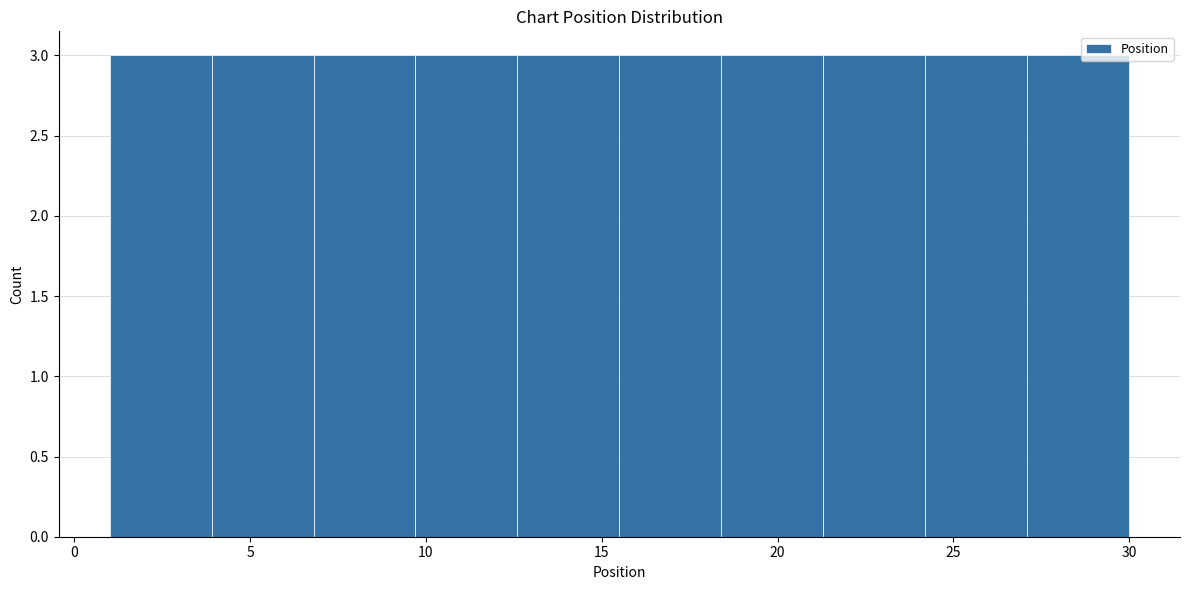

How tall is the bar that spans 6.8 to 9.7 on the x-axis? Neither the bar edges nor the heights are printed on the chart, so give them approximately, as read against the axes.

3